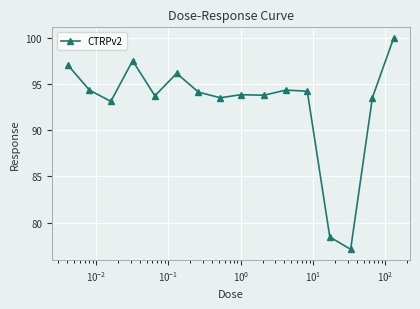

What is the average value?

92.8